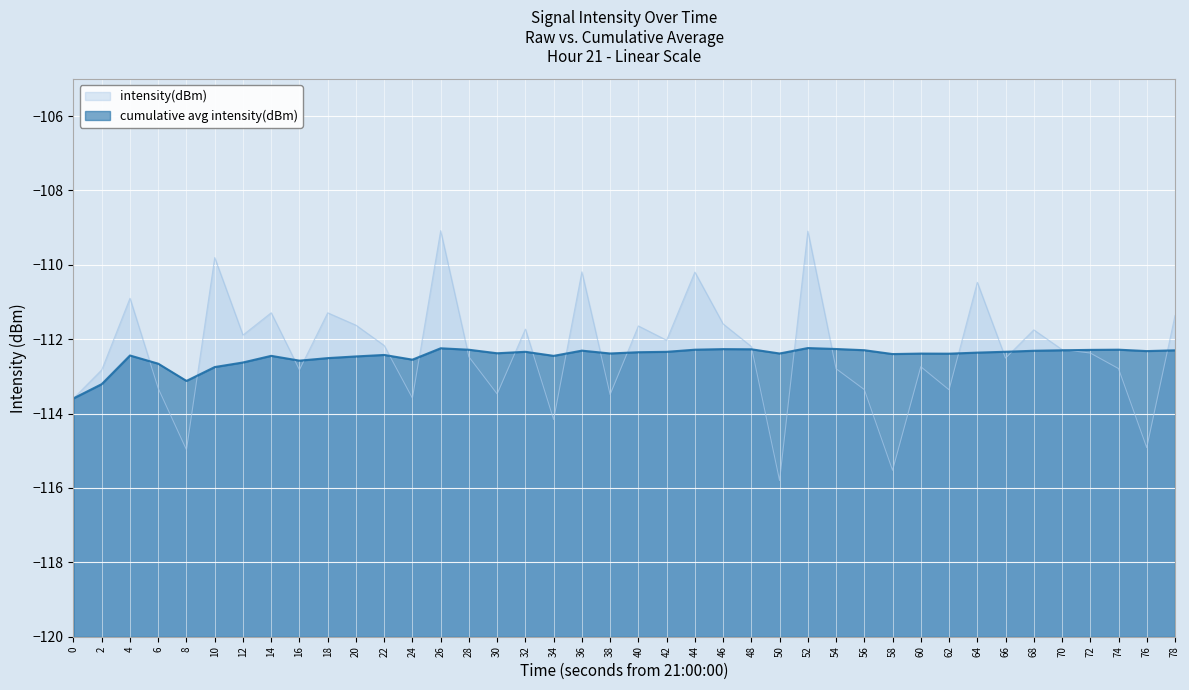

Where is the first local maximum for intensity(dBm)?

4